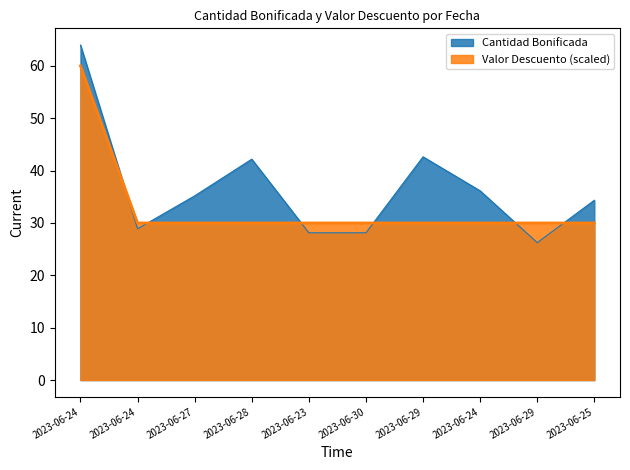

The chart shows a value of 30.0 at 2023-06-25. True or false?

True